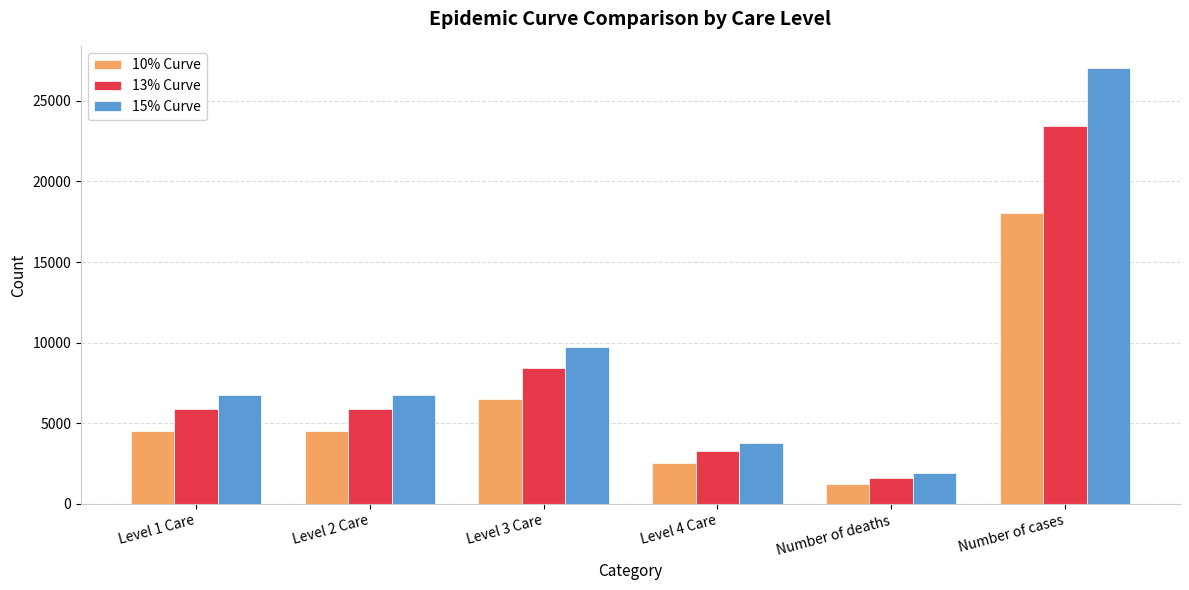

The value of 13% Curve at Level 3 Care is 2714.4. True or false?

False